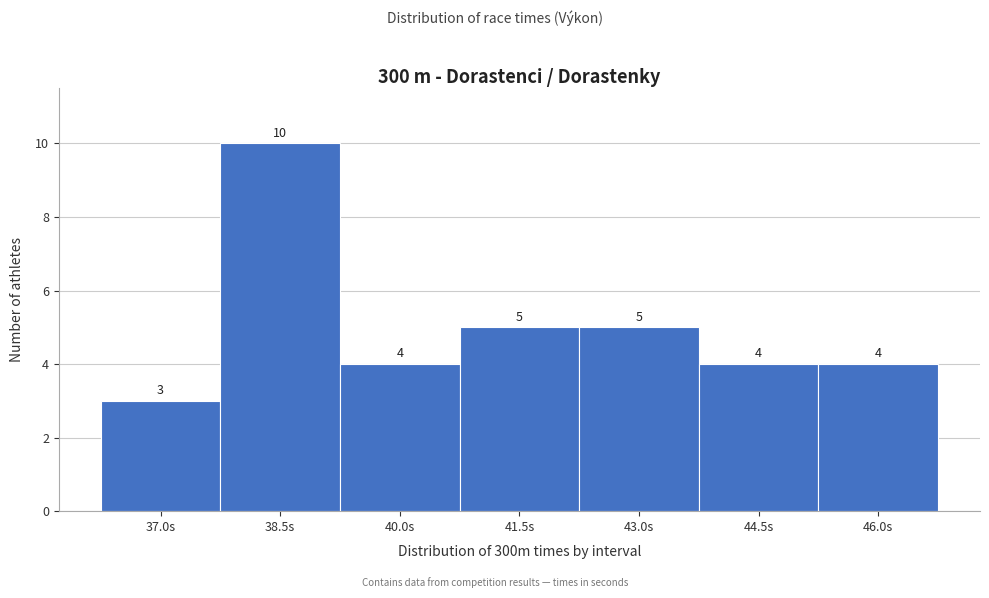

Reading right to left, transcribe all the data shown in this chart.

46.0s=4	44.5s=4	43.0s=5	41.5s=5	40.0s=4	38.5s=10	37.0s=3